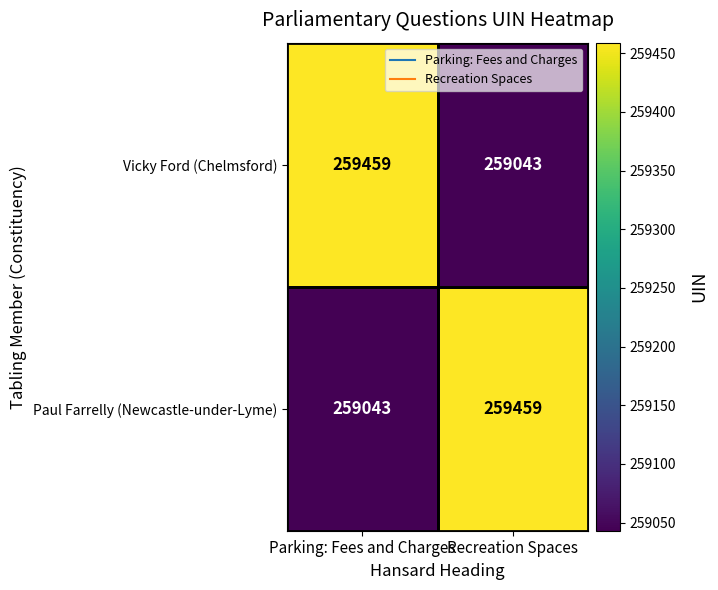

At Parking: Fees and Charges, list the series in order from smallest to largest.

Paul Farrelly (Newcastle-under-Lyme), Vicky Ford (Chelmsford)